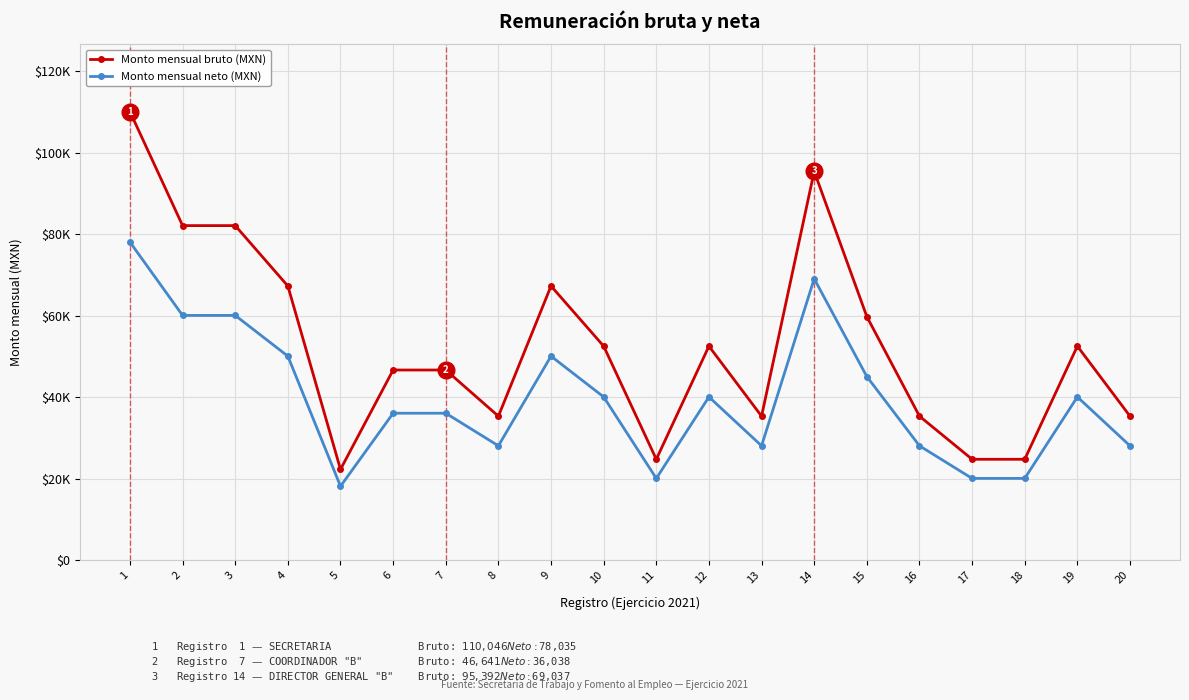

Is the value of Monto mensual bruto (MXN) at 16 greater than the value of Monto mensual neto (MXN) at 4?

No